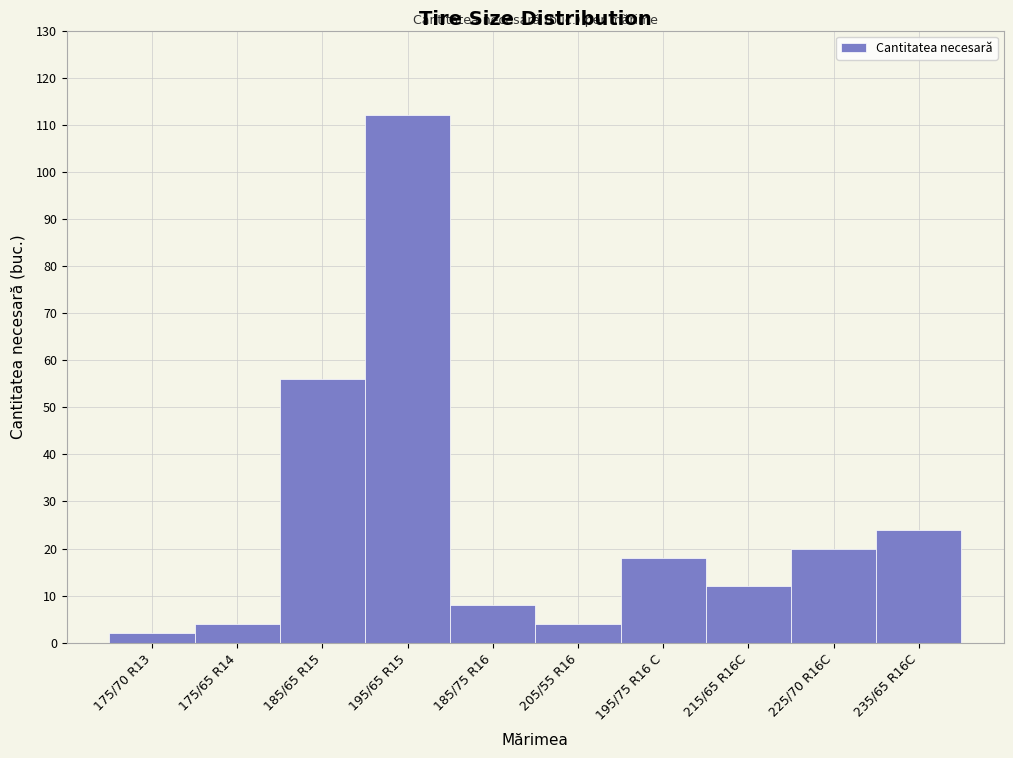

Reading left to right, list all the values displayed in this chart.

2	4	56	112	8	4	18	12	20	24